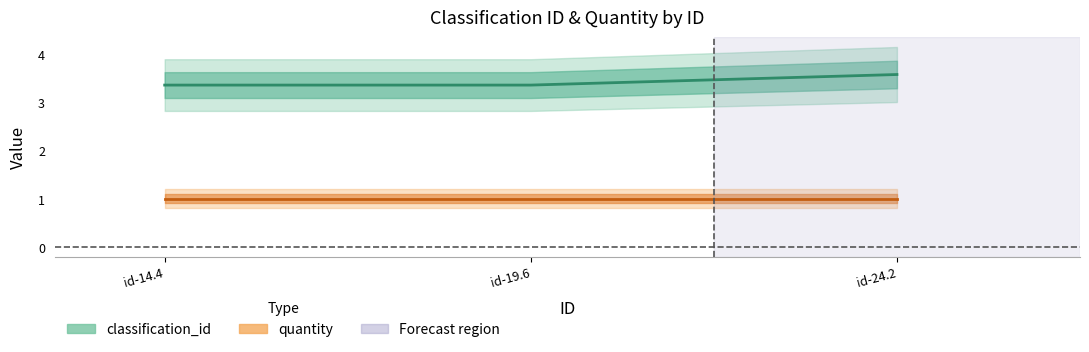

What is the change in value from id-14.4 to id-24.2?

+0.2